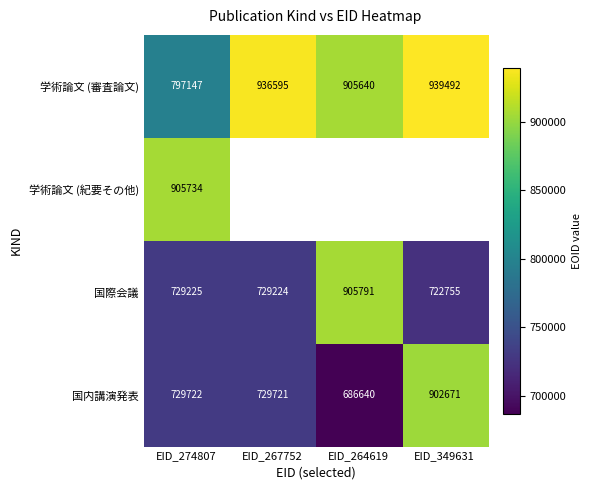

Which has a higher value, EID_349631 or EID_264619?

EID_349631